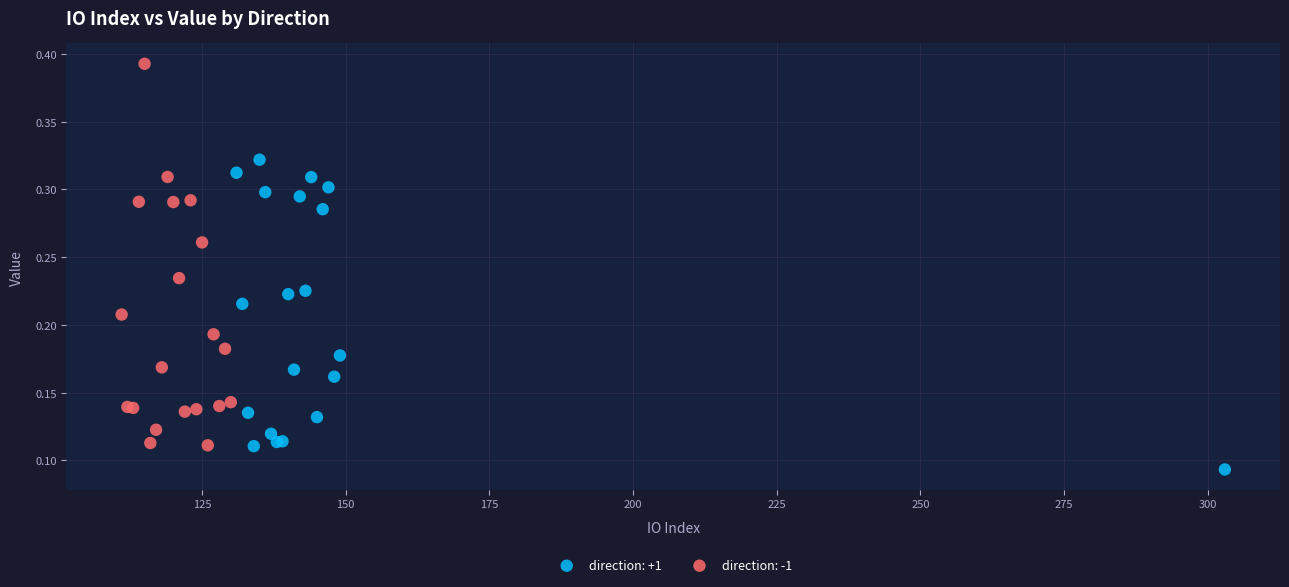

Which series contains the lowest Y value?

direction: +1